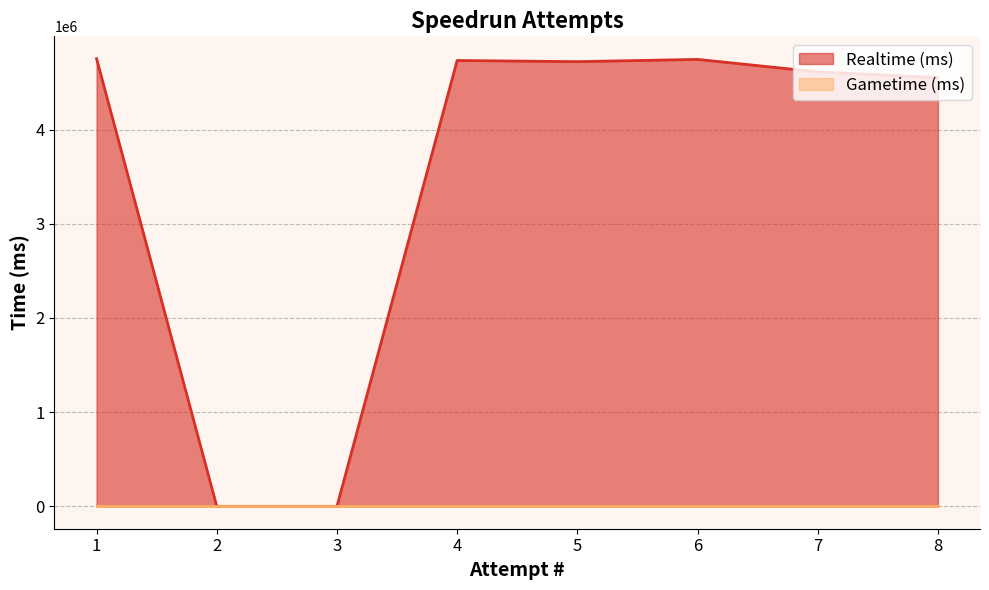

At which label is the value closest to 2376069?

8